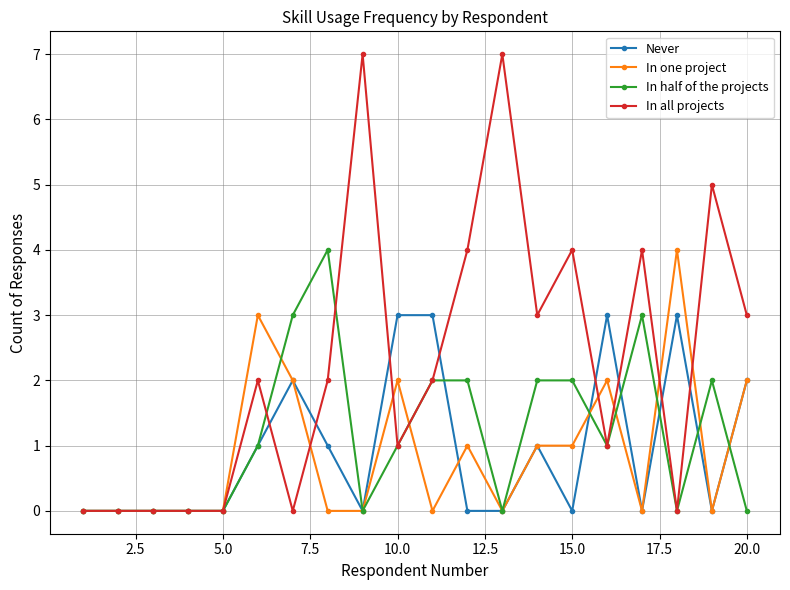

True or false: In one project has more than 0 interior local peaks.

True